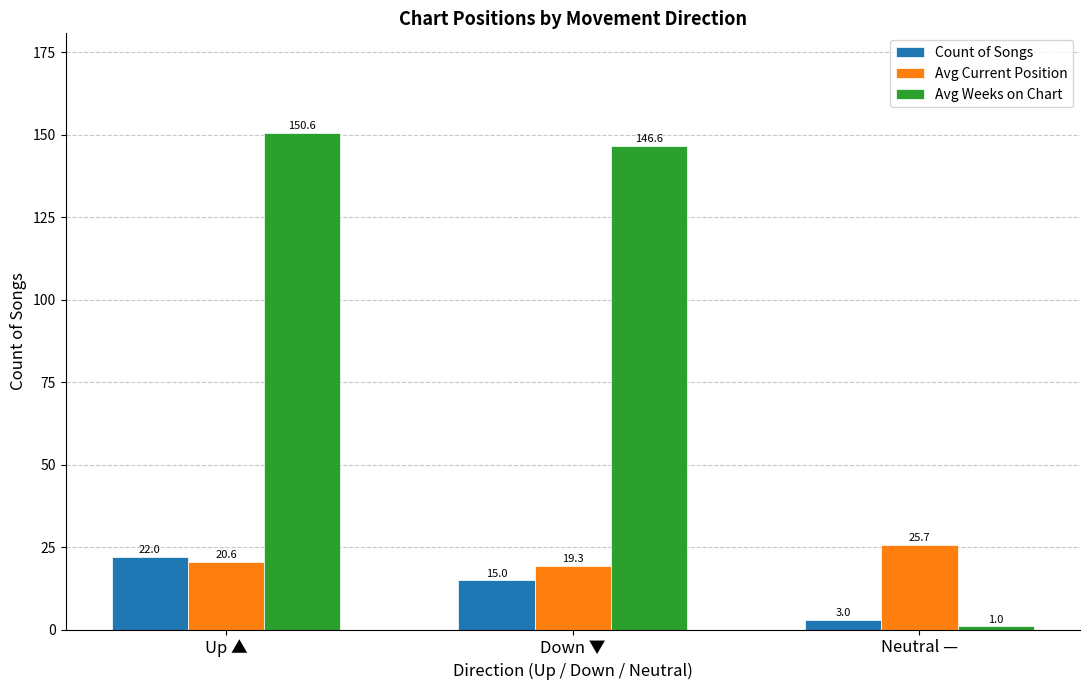

What is the maximum value shown in the chart?

150.6